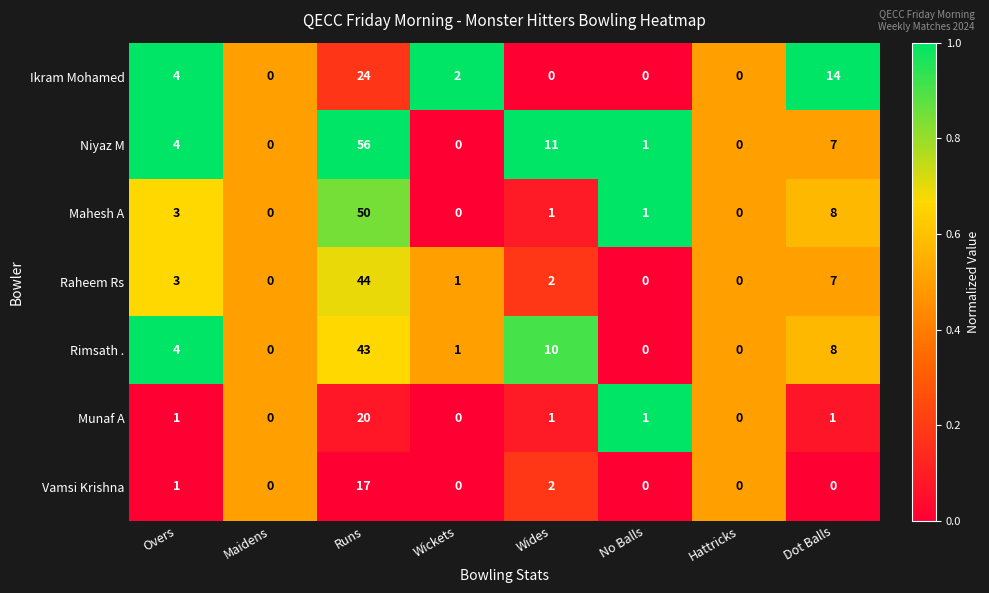

True or false: Rimsath . has a value of 43 at Runs.

True